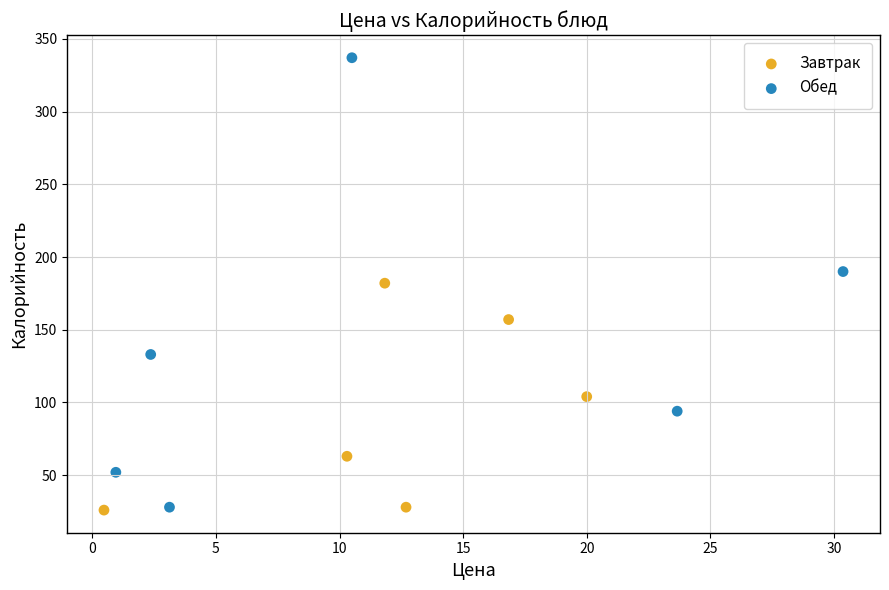

Which series contains the highest Y value?

Обед